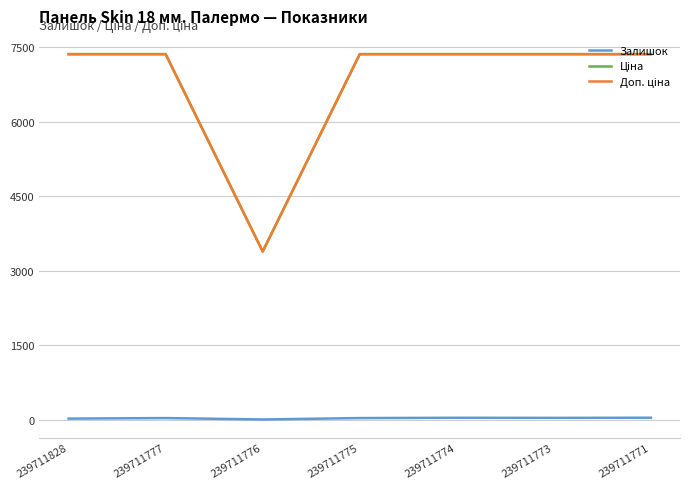

How many interior local peaks does the Залишок series have?

2